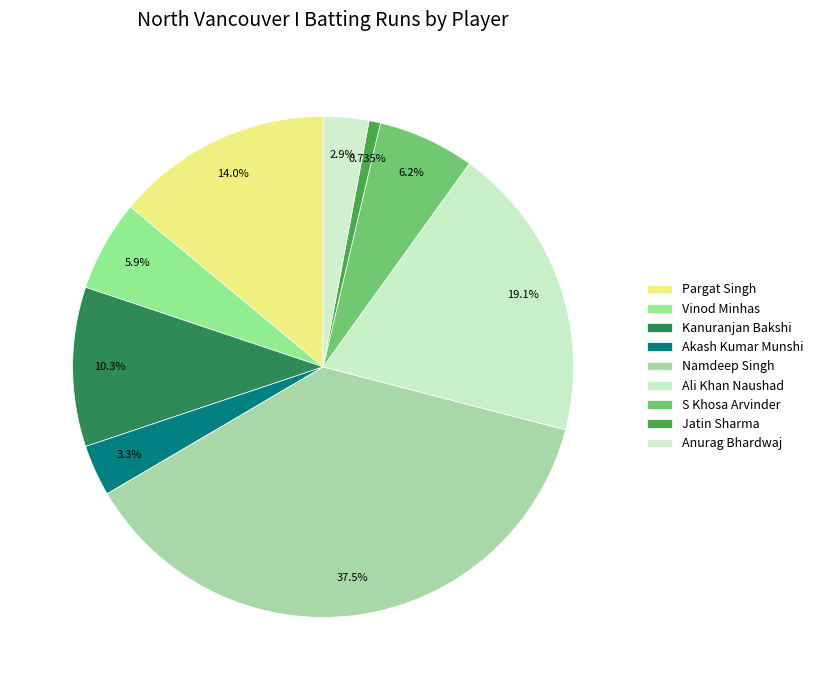

Count the number of slices in the pie.

9